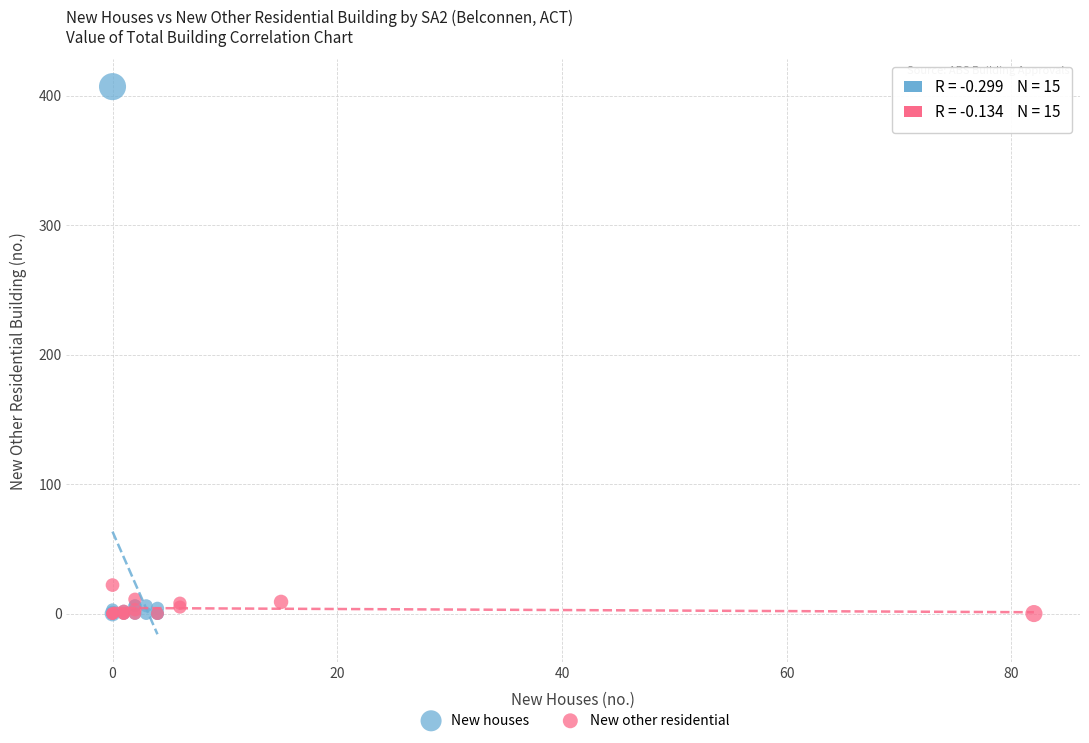

What are all the series names shown in the legend?

New houses, New other residential